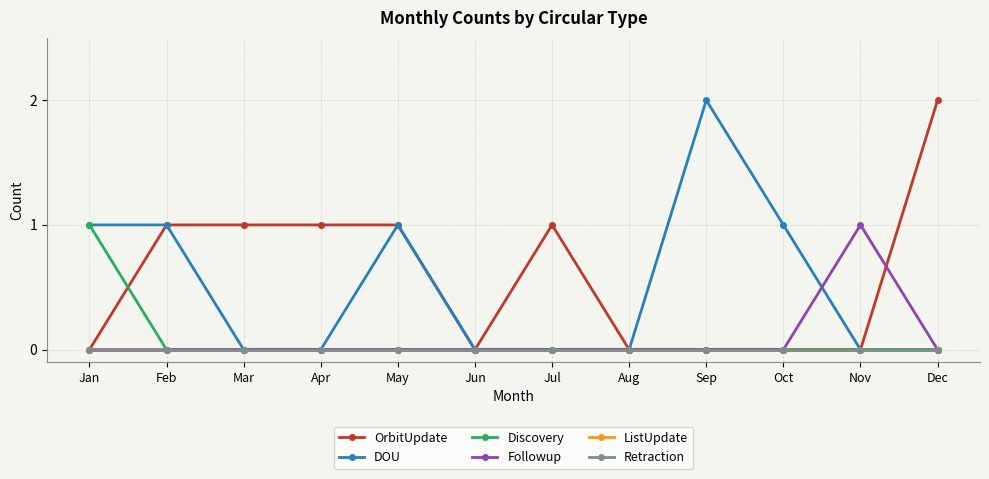

Is this an area chart (filled region under the line)?

No